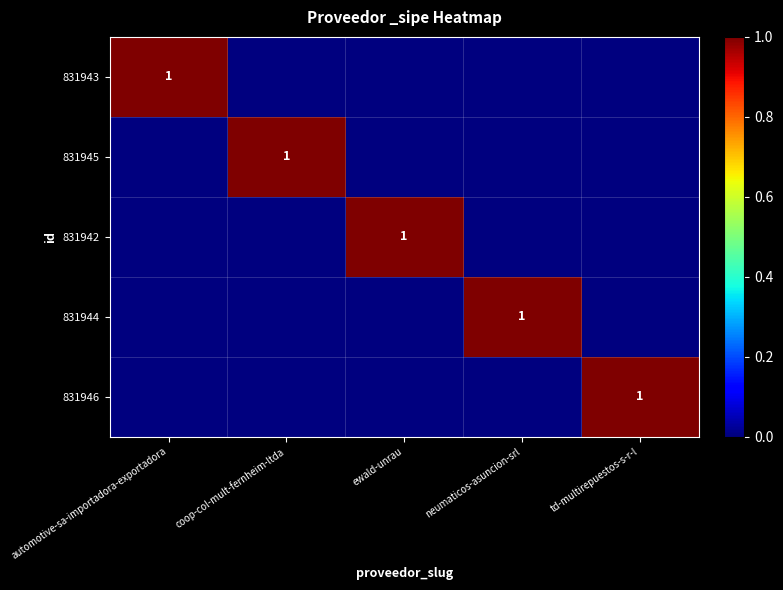

The value of 831945 at coop-col-mult-fernheim-ltda is 0. True or false?

False